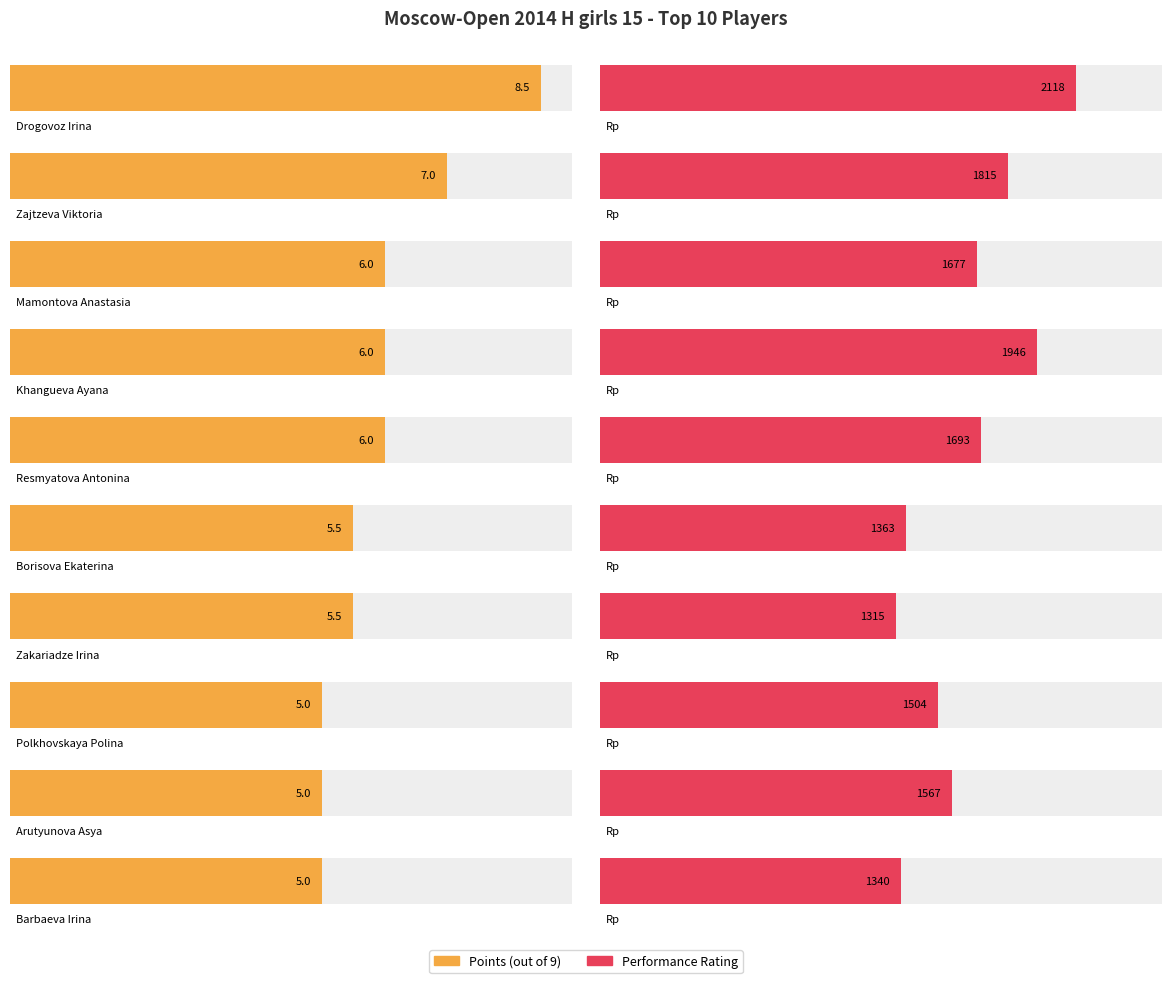

What is the maximum value shown in the chart?

2118.0